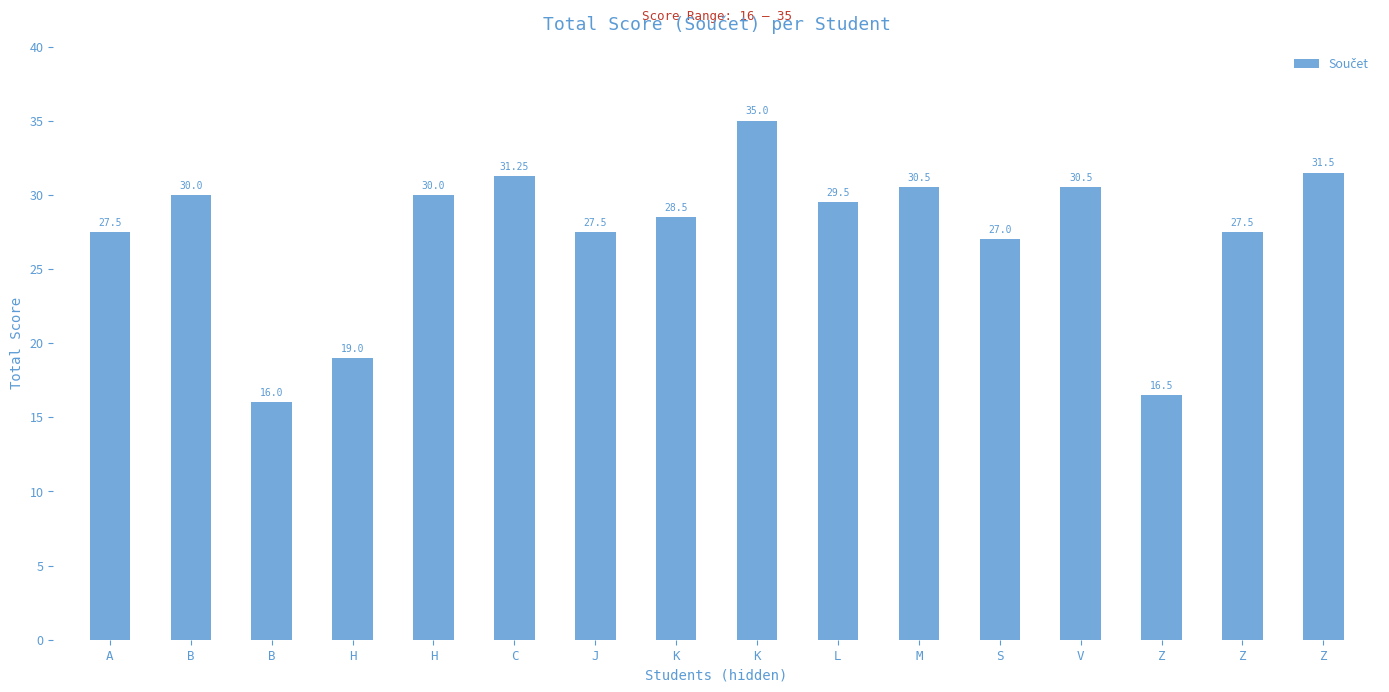

What is the change in value from C to J?

-3.8